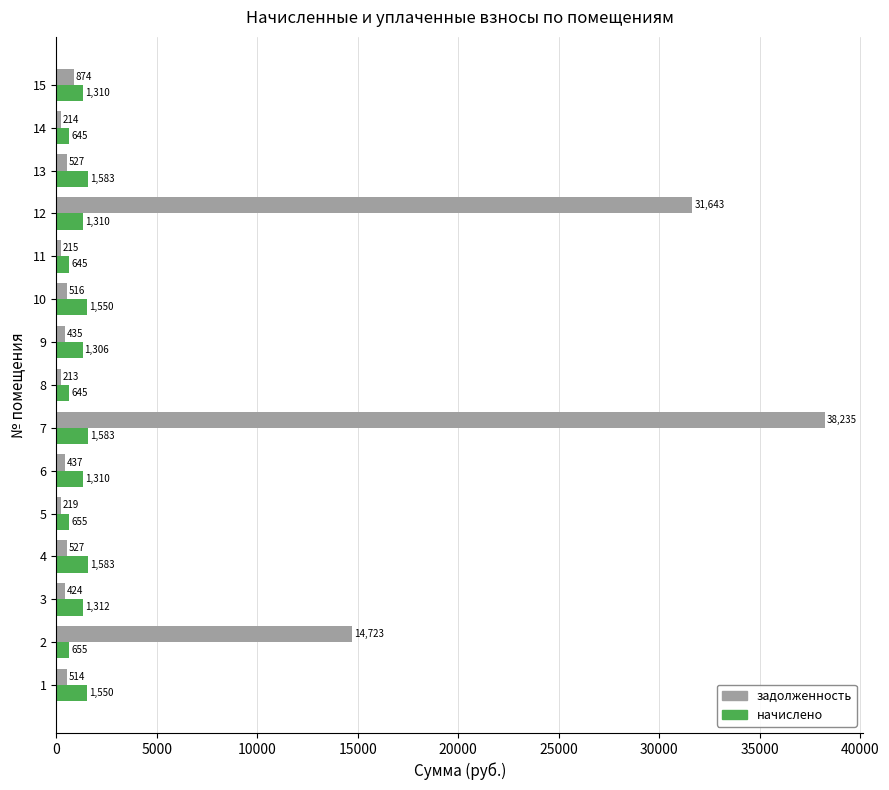

What is the difference between the maximum and second lowest values in the начислено series?

938.0